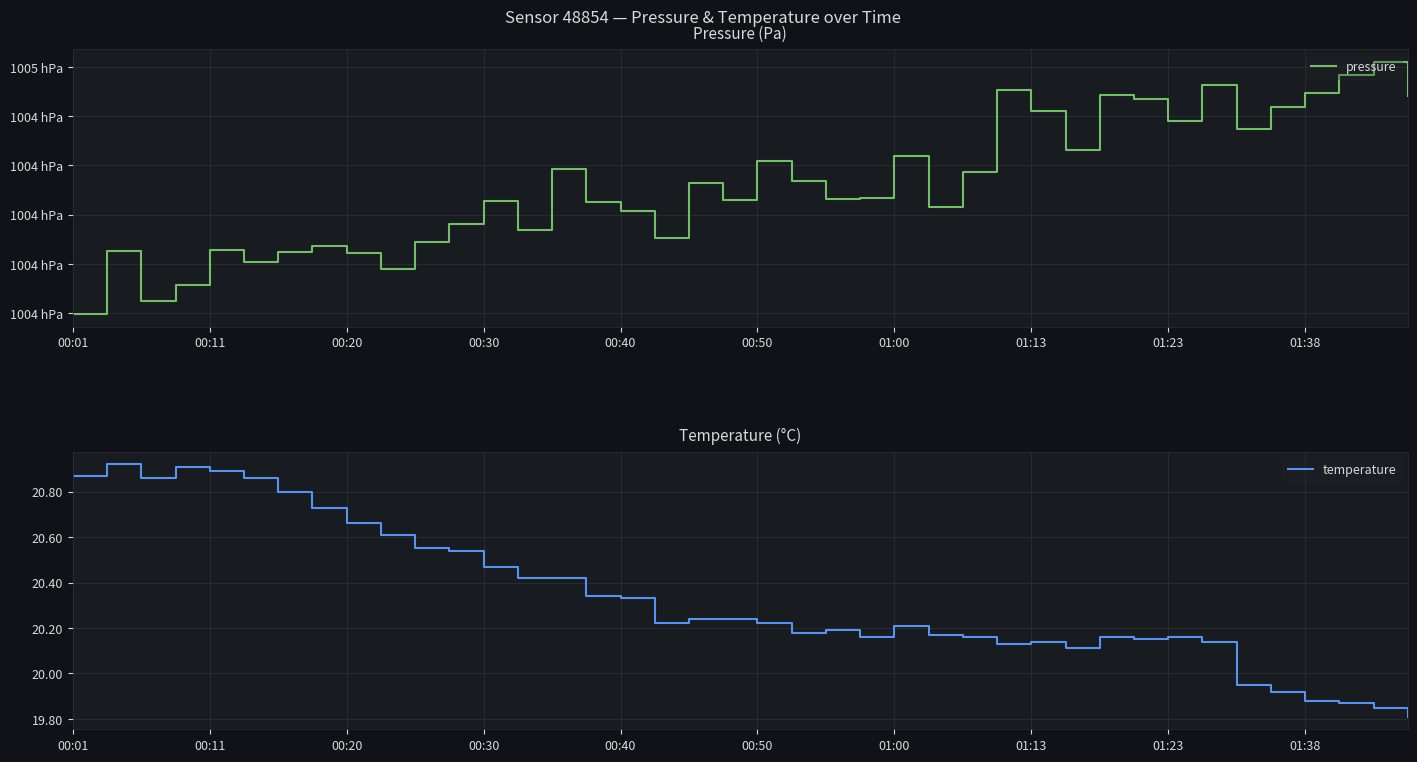

Which category has the lowest value across all series?

39